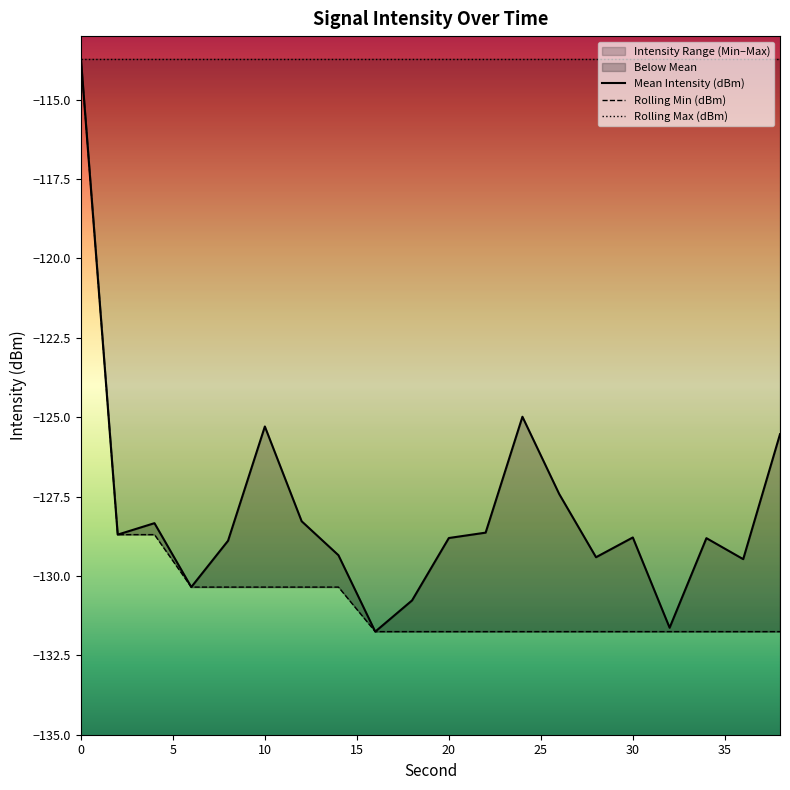

Reading left to right, transcribe all the data shown in this chart.

Mean Intensity (dBm): -113.7	-128.7	-128.3	-130.4	-128.9	-125.3	-128.3	-129.3	-131.8	-130.8	-128.8	-128.6	-125.0	-127.4	-129.4	-128.8	-131.6	-128.8	-129.5	-125.5
Rolling Min (dBm): -113.7	-128.7	-128.7	-130.4	-130.4	-130.4	-130.4	-130.4	-131.8	-131.8	-131.8	-131.8	-131.8	-131.8	-131.8	-131.8	-131.8	-131.8	-131.8	-131.8
Rolling Max (dBm): -113.7	-113.7	-113.7	-113.7	-113.7	-113.7	-113.7	-113.7	-113.7	-113.7	-113.7	-113.7	-113.7	-113.7	-113.7	-113.7	-113.7	-113.7	-113.7	-113.7